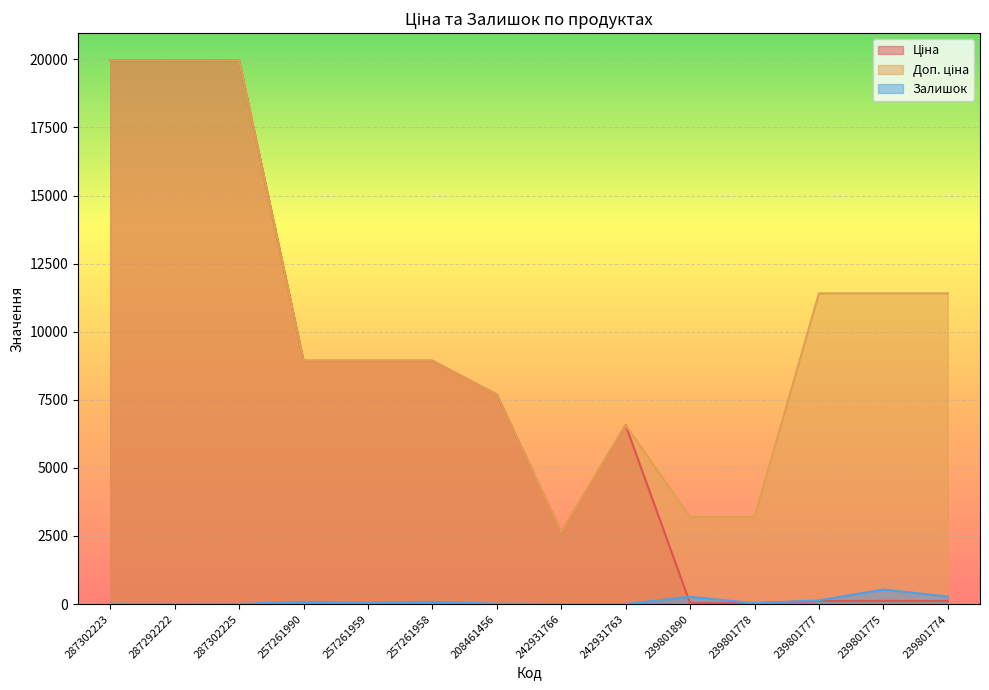

Is it true that Ціна equals 15156.4 at 257261959?

False